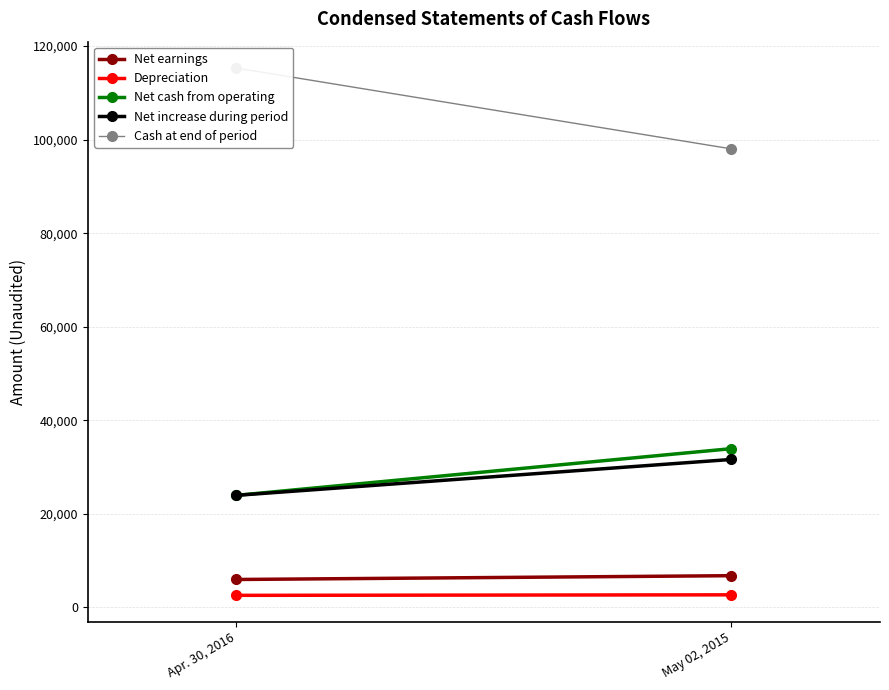

At which label does Cash at end of period reach its minimum?

May 02, 2015